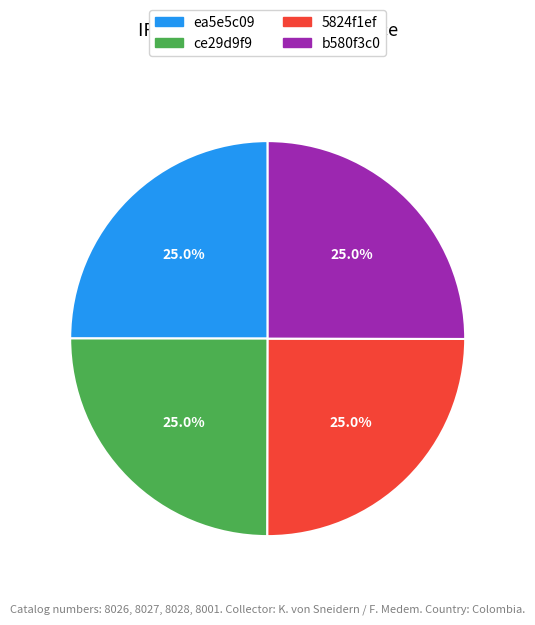

To the nearest percent, what portion does b580f3c0 represent?

25%